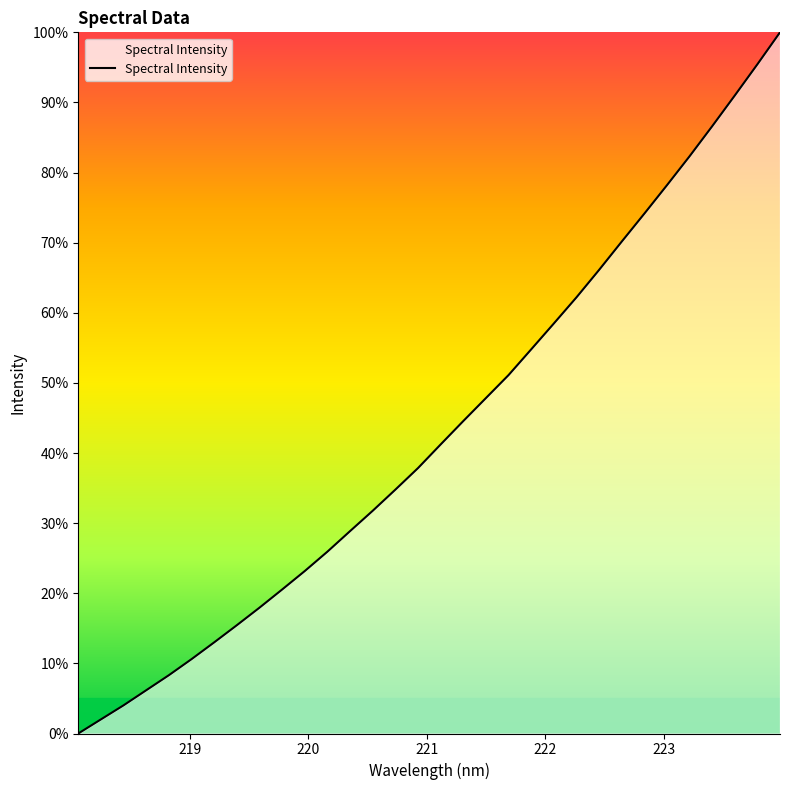

What is the maximum value shown in the chart?

100.0